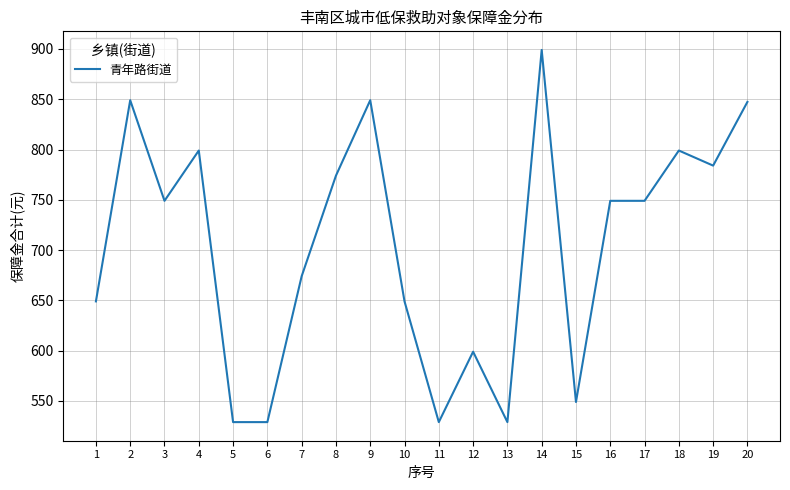

True or false: the data shows 345.1 at 10.

False